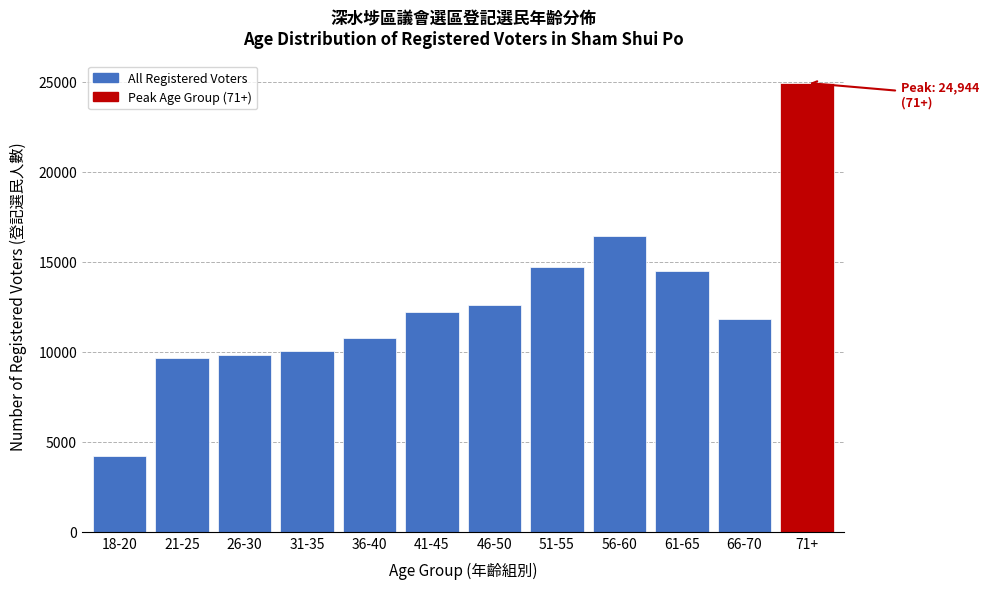

Reading left to right, list all the values displayed in this chart.

4201	9659	9824	10047	10746	12208	12593	14721	16429	14484	11852	24944